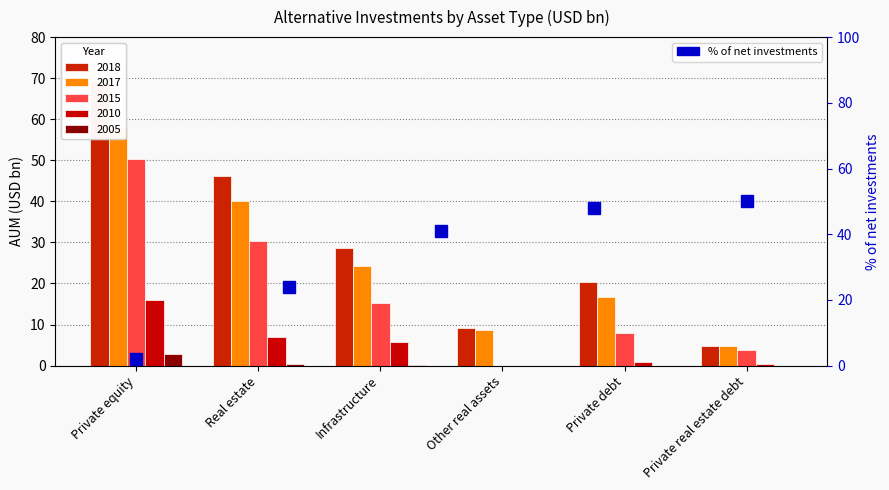

What is the ratio of the value at Real estate to the value at Private equity?

12.2